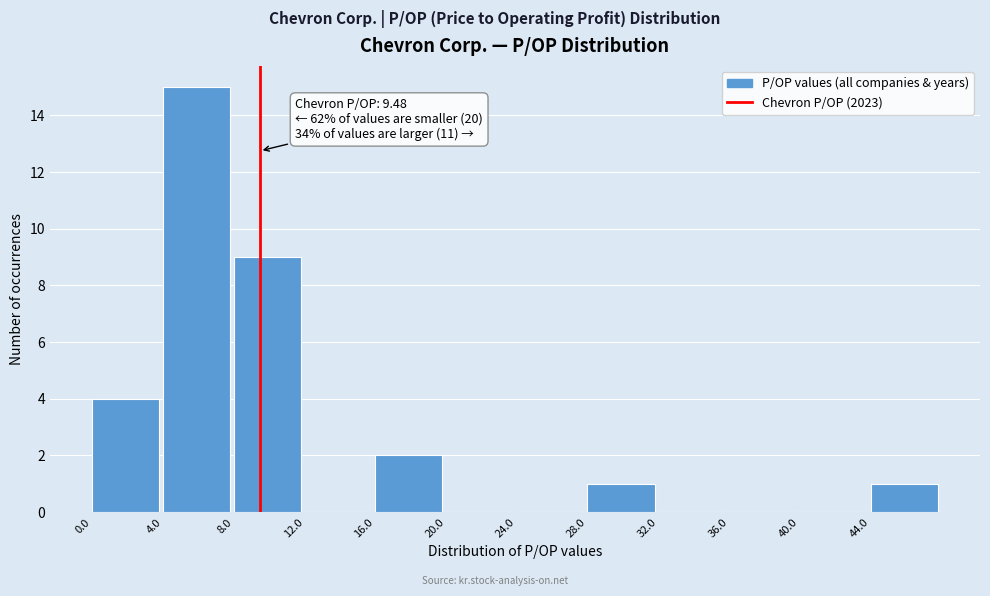

Which range on the x-axis has the tallest bar?

4 to 8